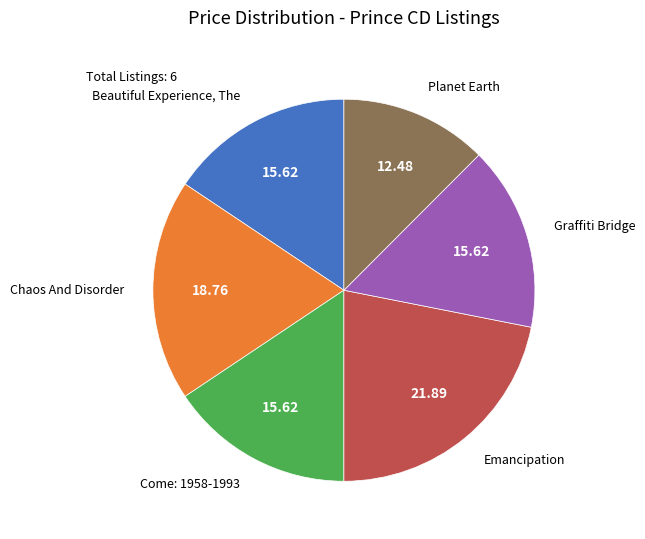

Does any single category account for the majority?

No